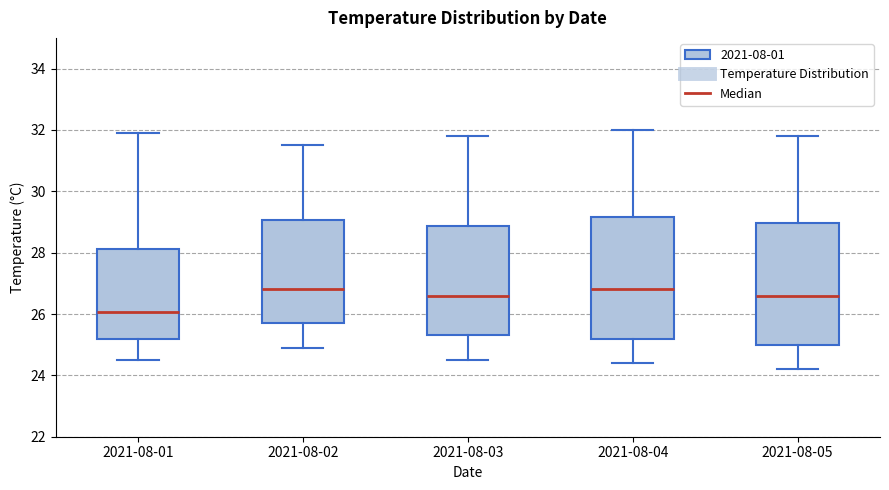

Where is the lower edge of the box for 2021-08-01 on the y-axis? The values are not printed on the chart, so give them approximately, as read against the axis.

25.2